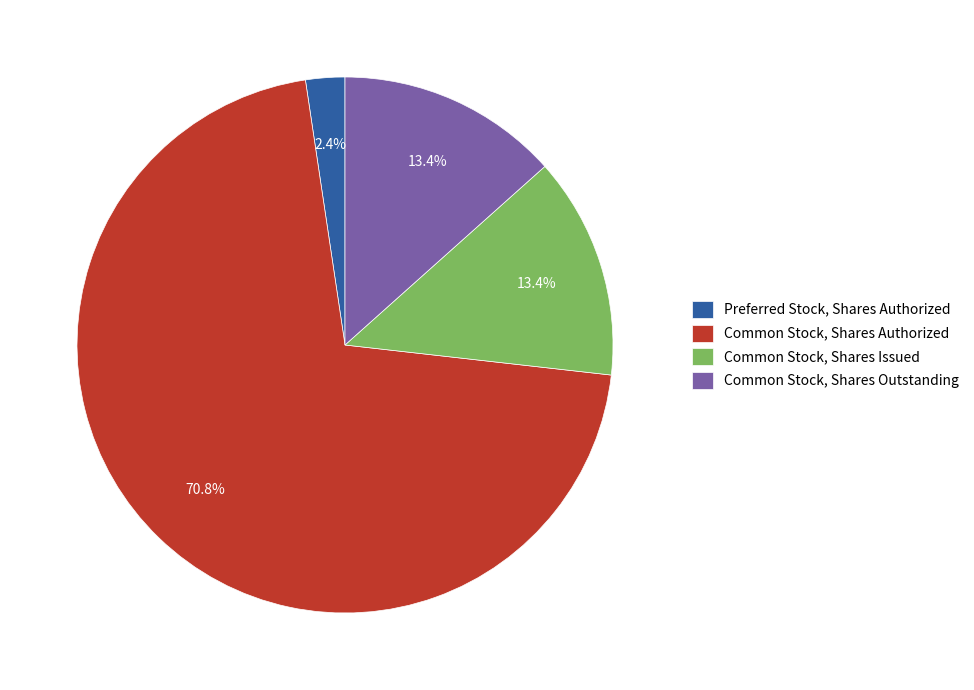

To the nearest percent, what is the average slice percentage?

25%